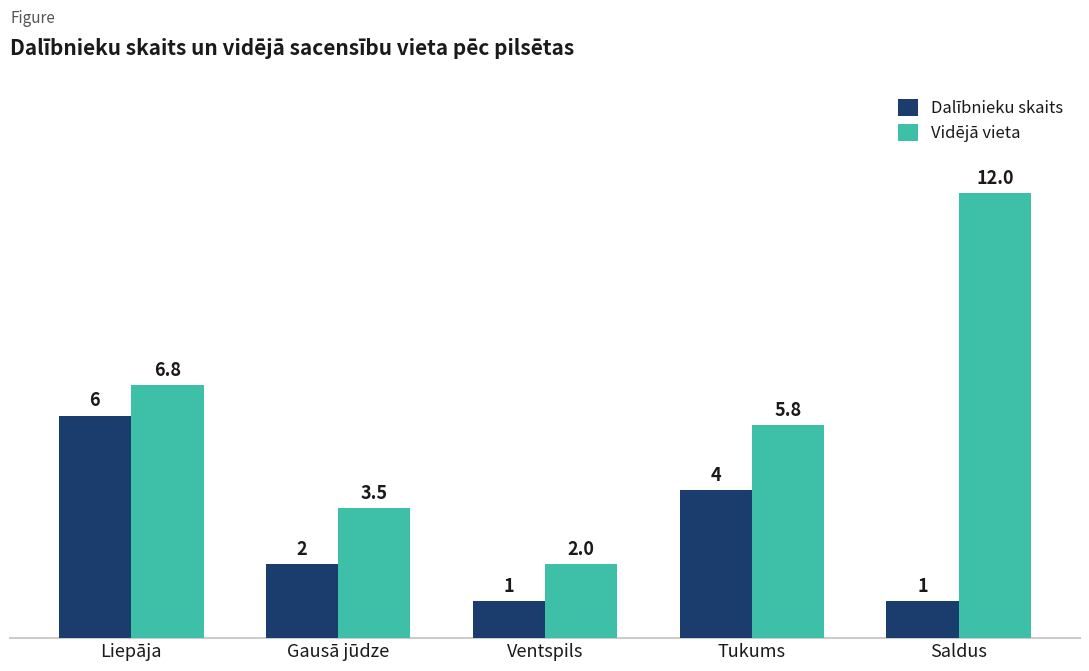

Rank the series at Saldus from highest to lowest value.

Vidējā vieta, Dalībnieku skaits